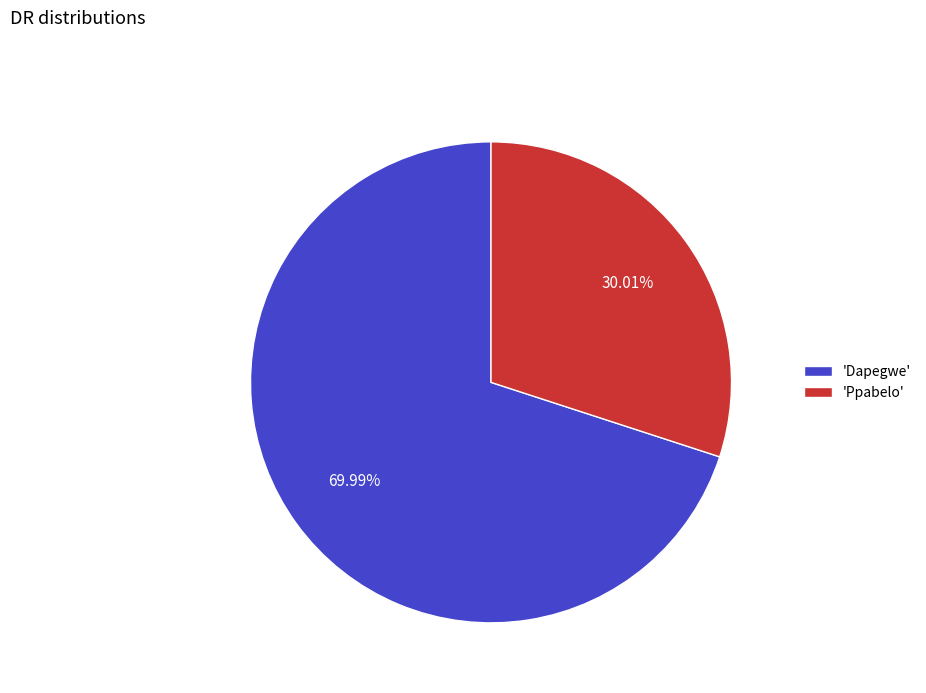

Which slice represents more than half of the pie?

'Dapegwe'